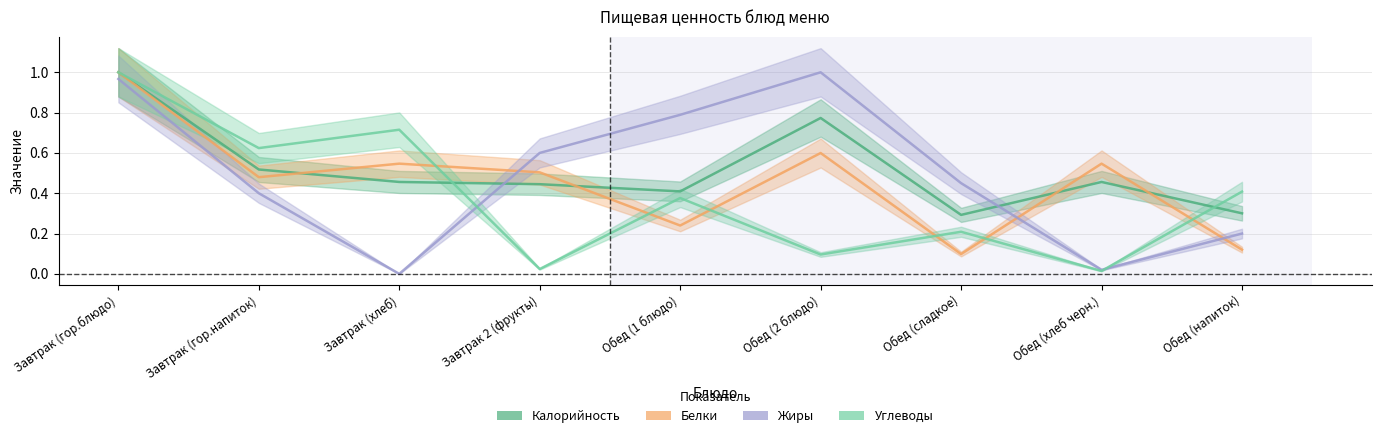

What are all the series names shown in the legend?

Калорийность, Белки, Жиры, Углеводы